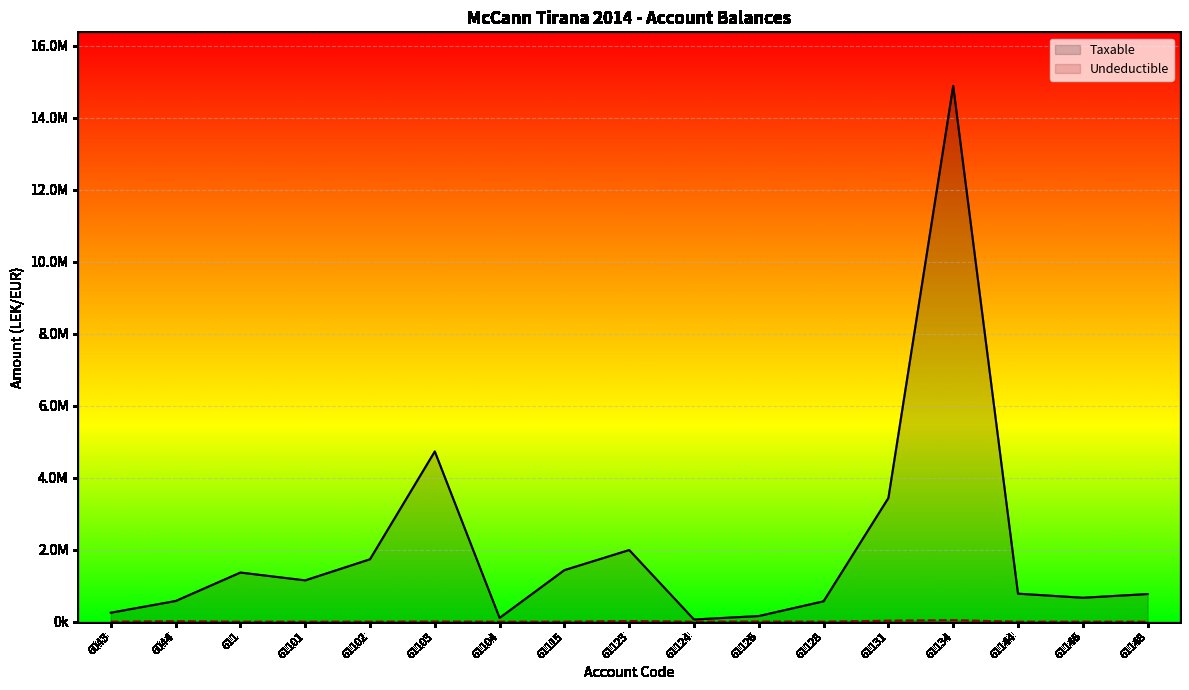

Reading left to right, what are all the values shown in this chart?

Taxable: 250227.1	575296.9	1366068.5	1149043.7	1735151.5	4731146.9	105900.0	1433753.2	1991862.2	61813.2	157990.0	567460.5	3437988.5	14887859.8	779642.1	666085.5	769080.9
Undeductible: 0.0	12822.0	0.0	0.0	0.0	3920.0	0.0	250.0	18500.0	0.0	5100.0	0.0	28000.0	43299.0	0.0	0.0	0.0